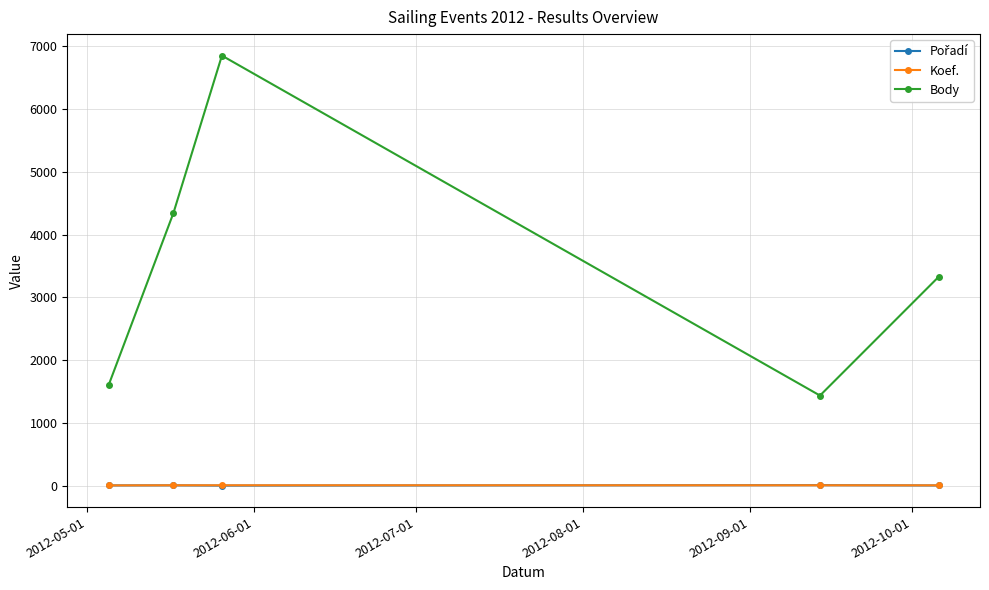

True or false: Body has more than 2 interior local peaks.

False